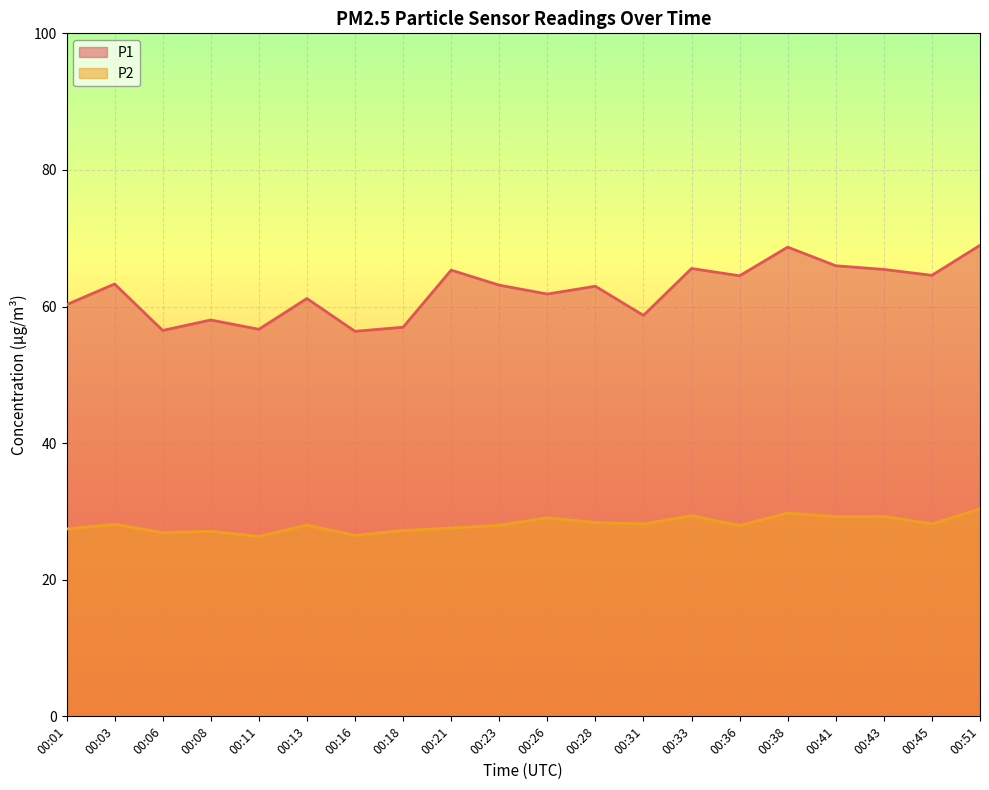

How many data points in P1 are above 63?

10